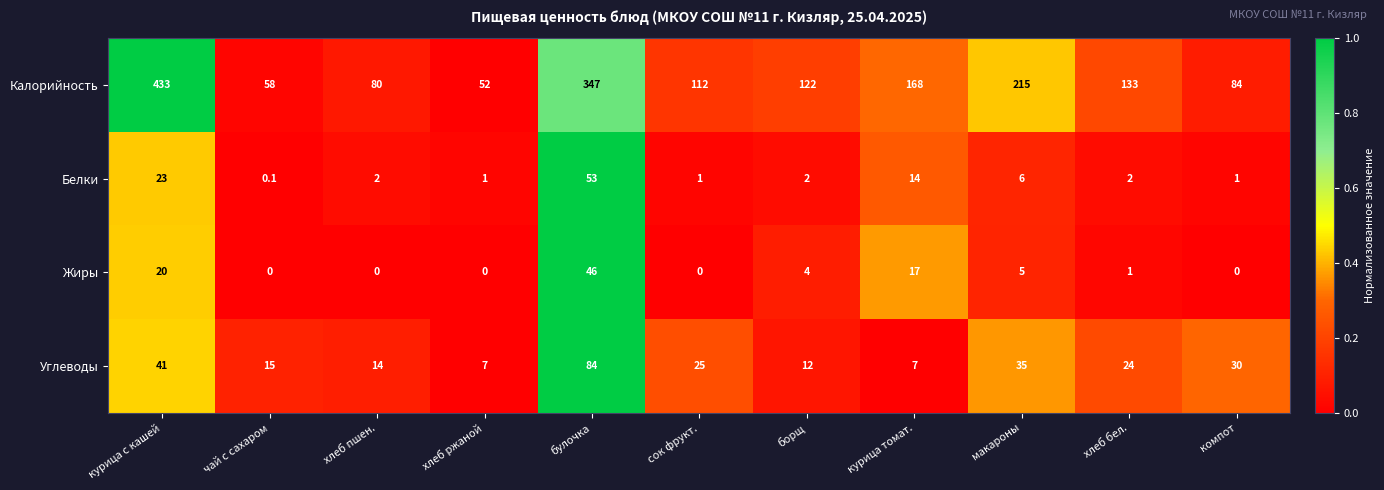

What is the approximate value of Белки at борщ?

2.0